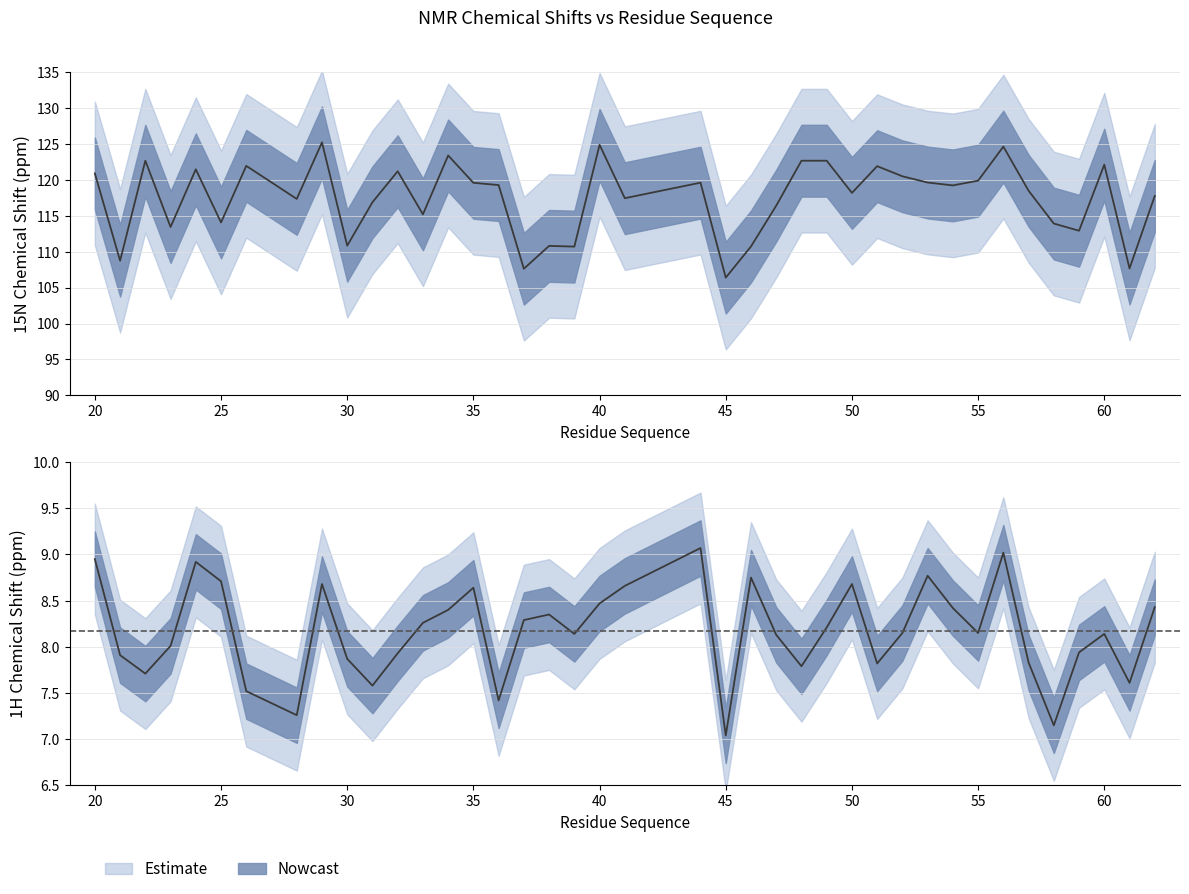

What is the total value across all series at 47?

124.5